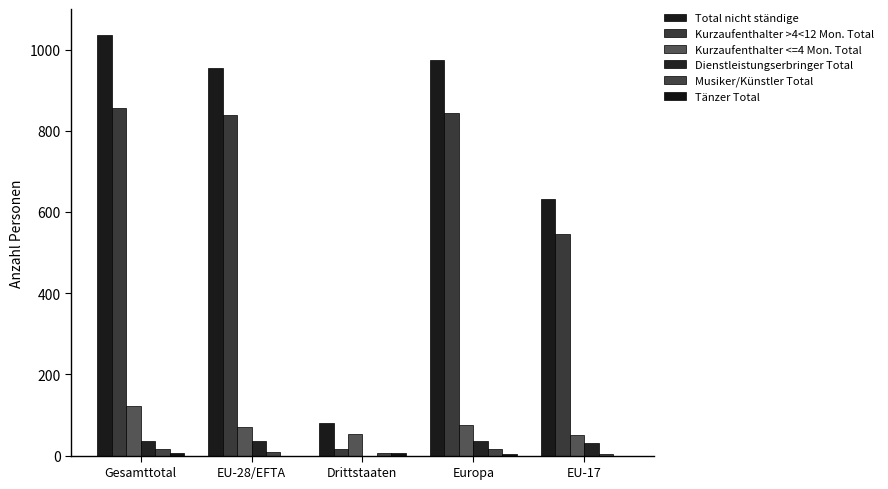

Reading left to right, transcribe all the data shown in this chart.

Total nicht ständige: Gesamttotal=1035	EU-28/EFTA=954	Drittstaaten=81	Europa=974	EU-17=632
Kurzaufenthalter >4<12 Mon. Total: Gesamttotal=855	EU-28/EFTA=839	Drittstaaten=16	Europa=843	EU-17=547
Kurzaufenthalter <=4 Mon. Total: Gesamttotal=122	EU-28/EFTA=70	Drittstaaten=52	Europa=75	EU-17=51
Dienstleistungserbringer Total: Gesamttotal=36	EU-28/EFTA=36	Drittstaaten=0	Europa=36	EU-17=31
Musiker/Künstler Total: Gesamttotal=16	EU-28/EFTA=9	Drittstaaten=7	Europa=16	EU-17=3
Tänzer Total: Gesamttotal=6	EU-28/EFTA=0	Drittstaaten=6	Europa=4	EU-17=0